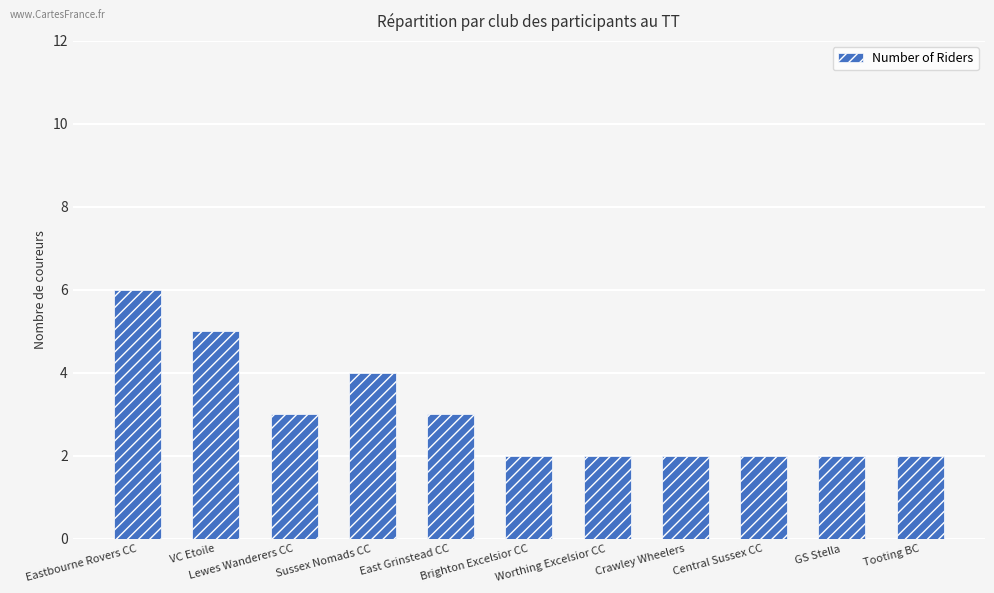

Reading right to left, list all the values displayed in this chart.

2	2	2	2	2	2	3	4	3	5	6